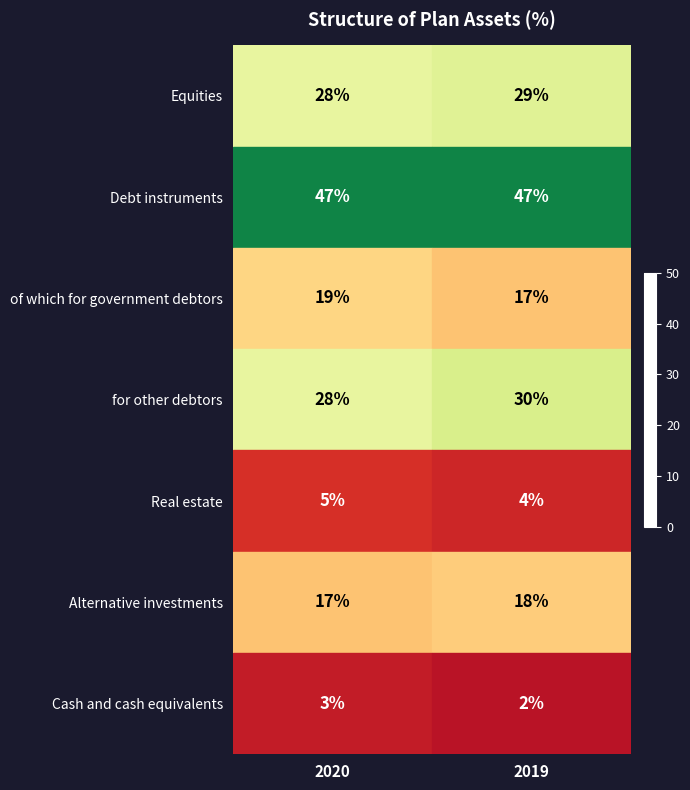

What is the sum of all Equities values?

57